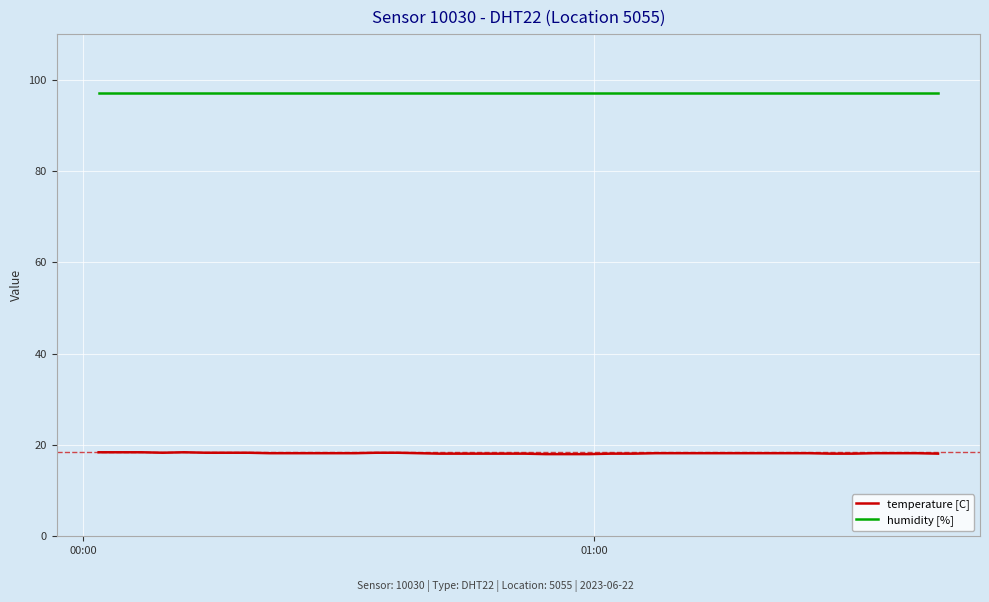

How many lines are shown in the chart?

2